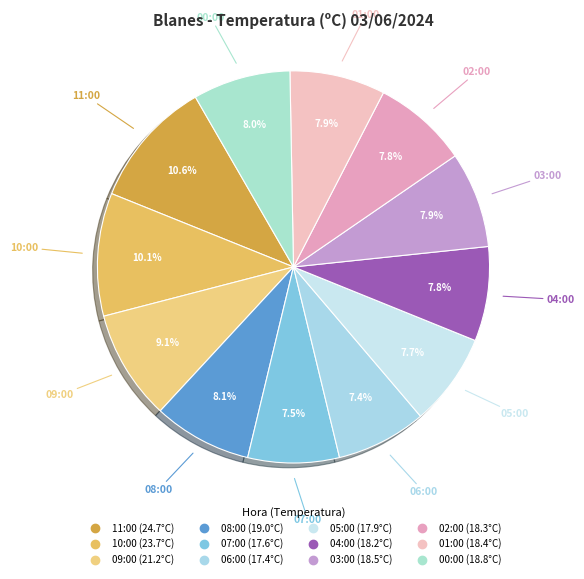

Between 09:00 and 10:00, which is larger?

10:00